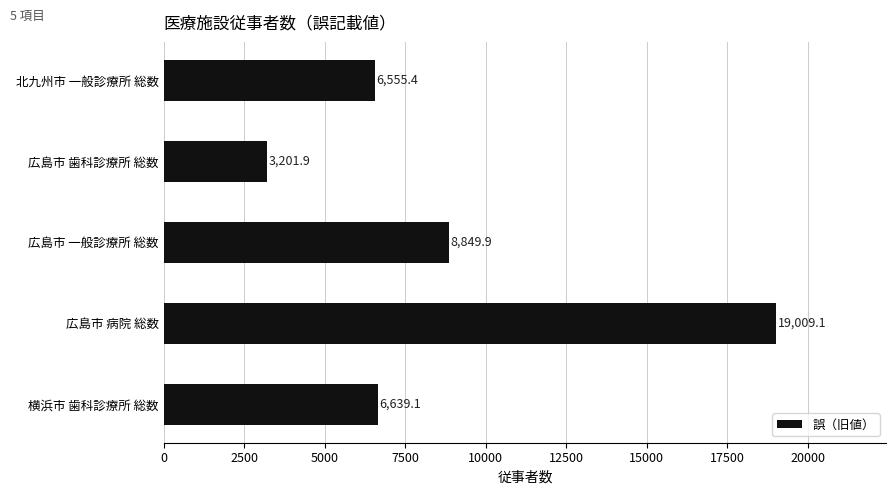

Rank the categories by value from lowest to highest.

広島市 歯科診療所 総数, 北九州市 一般診療所 総数, 横浜市 歯科診療所 総数, 広島市 一般診療所 総数, 広島市 病院 総数